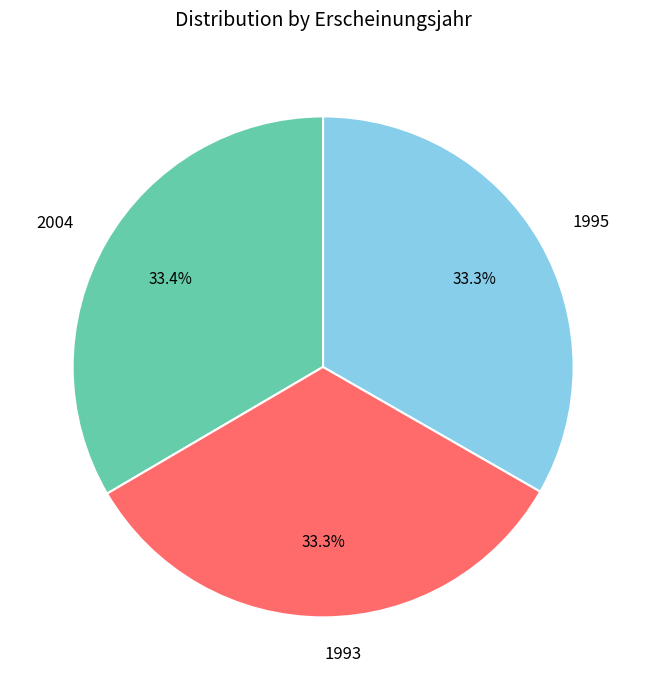

Approximately how many times larger is the value at 1995 compared to 2004?

1.0